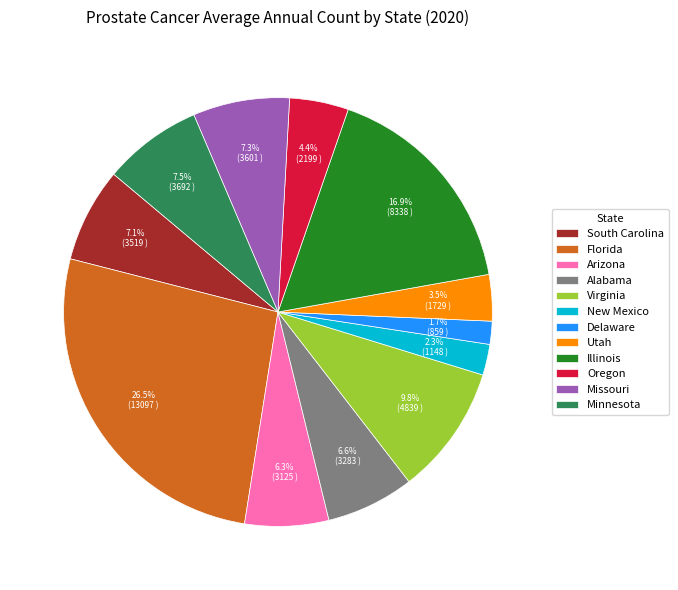

To the nearest percent, what is the difference between the largest and smallest slice percentages?

25%